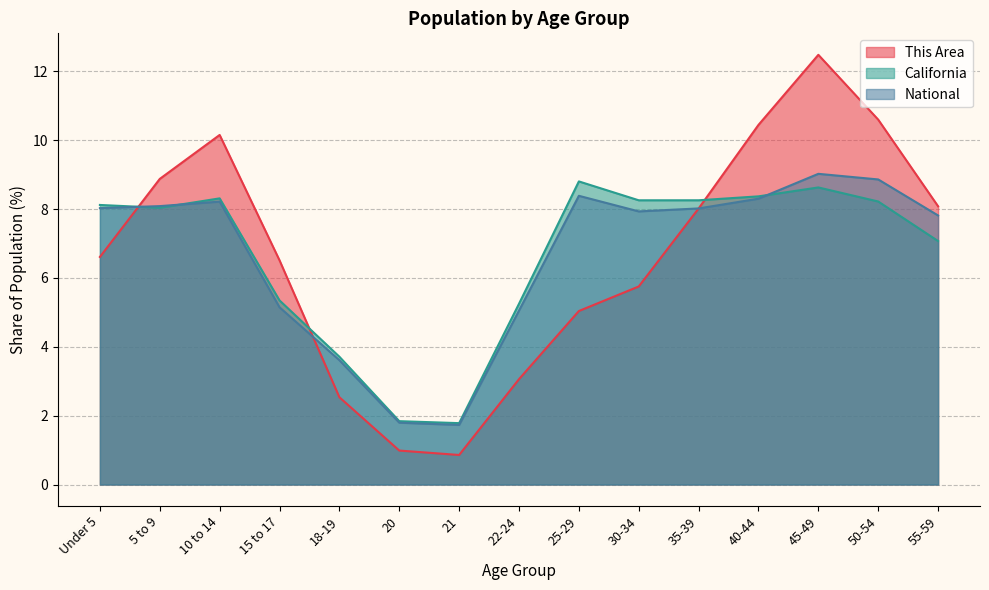

Is the value of California at 10 to 14 greater than the value of National at 18-19?

Yes